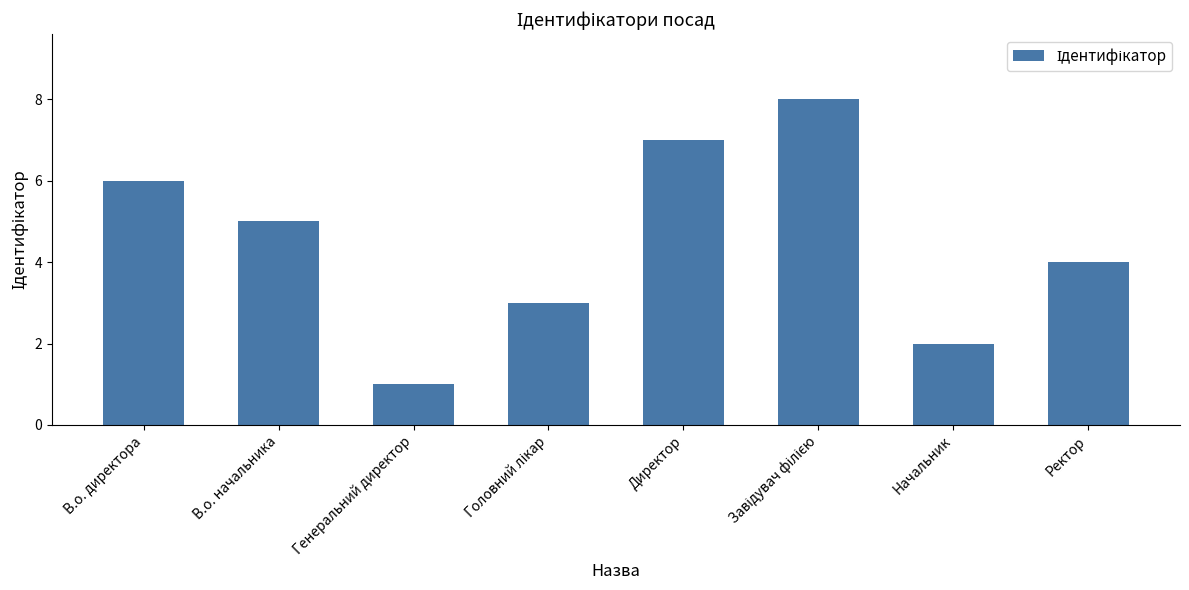

What is the smallest value displayed?

1